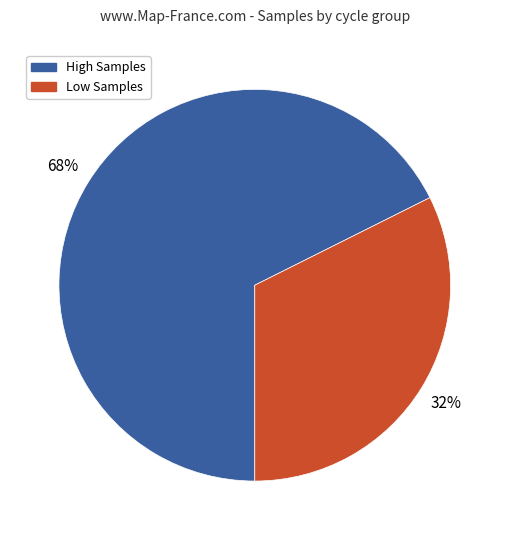

To the nearest percent, what is the average slice percentage?

50%